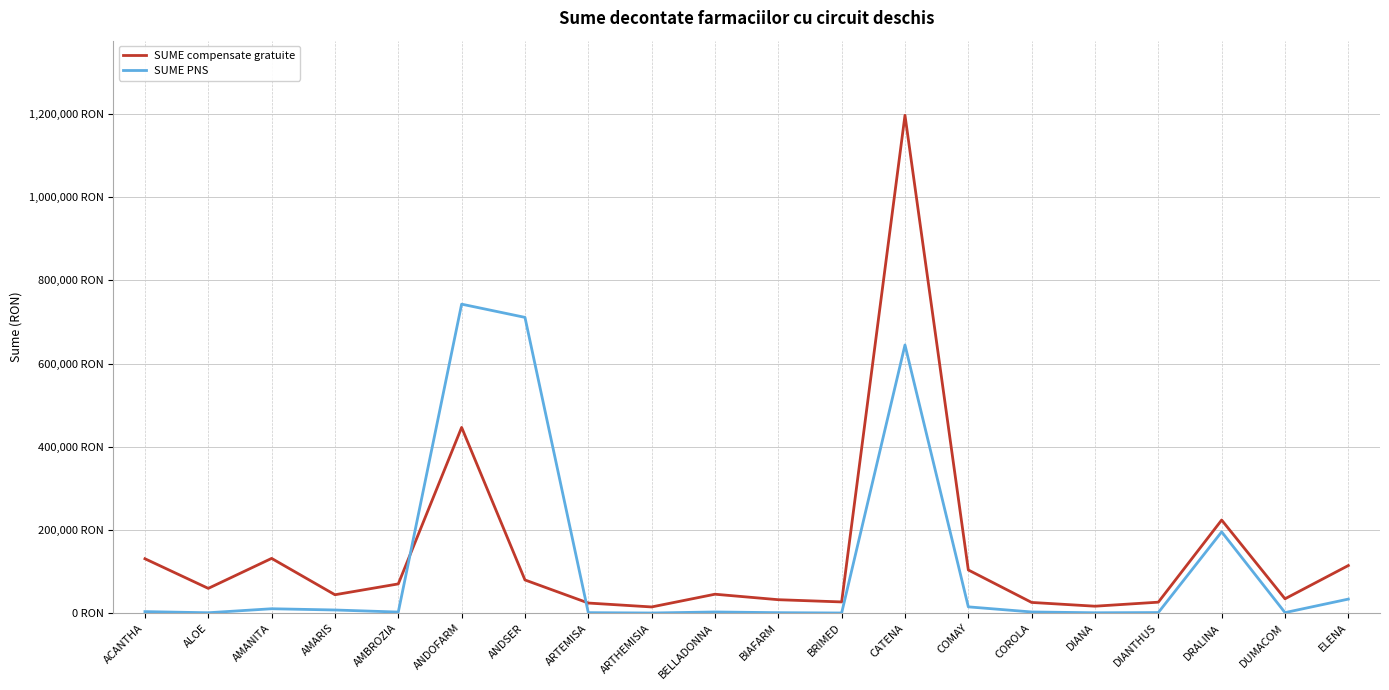

At how many categories does at least one series exceed 411244?

3